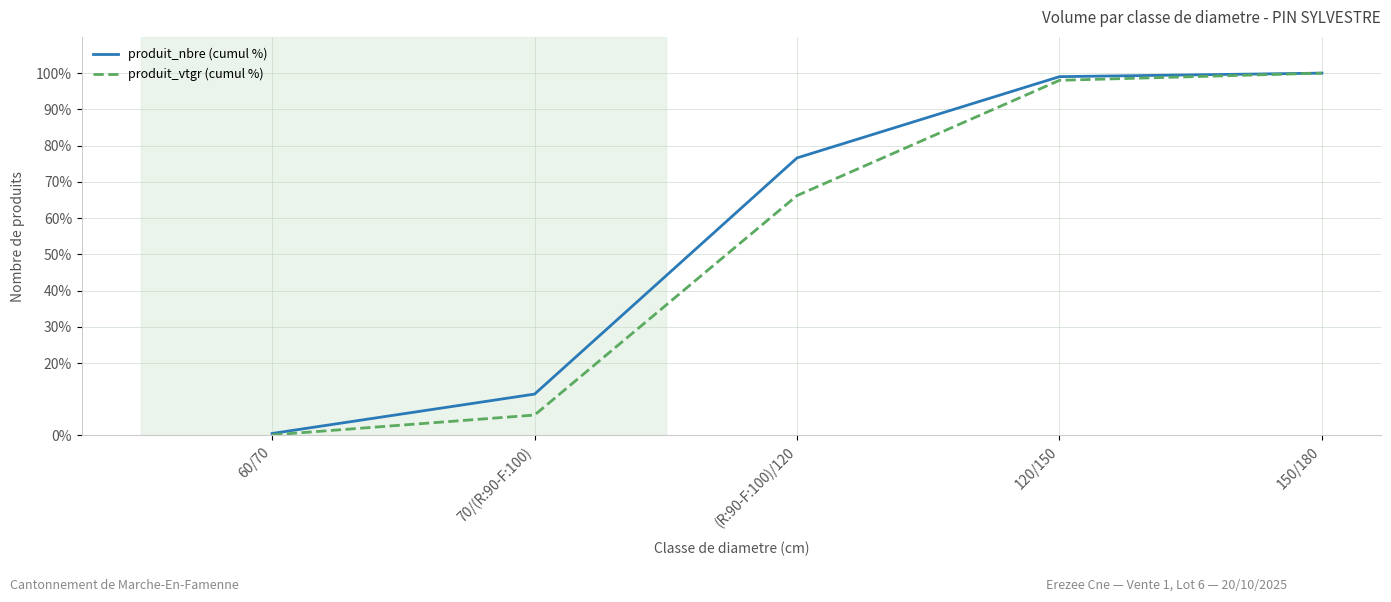

Is it true that produit_nbre (cumul %) equals 99.0 at 120/150?

True